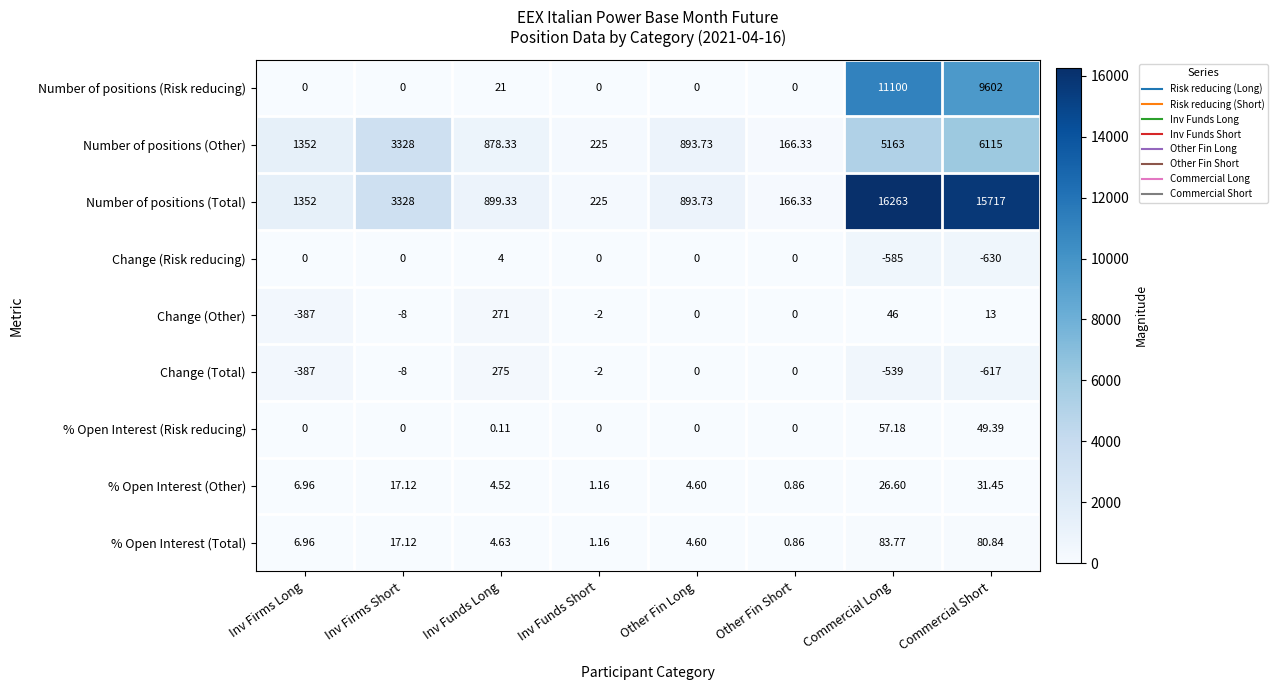

Between Other Fin Short and Commercial Long, which series saw the biggest shift?

Number of positions (Total)